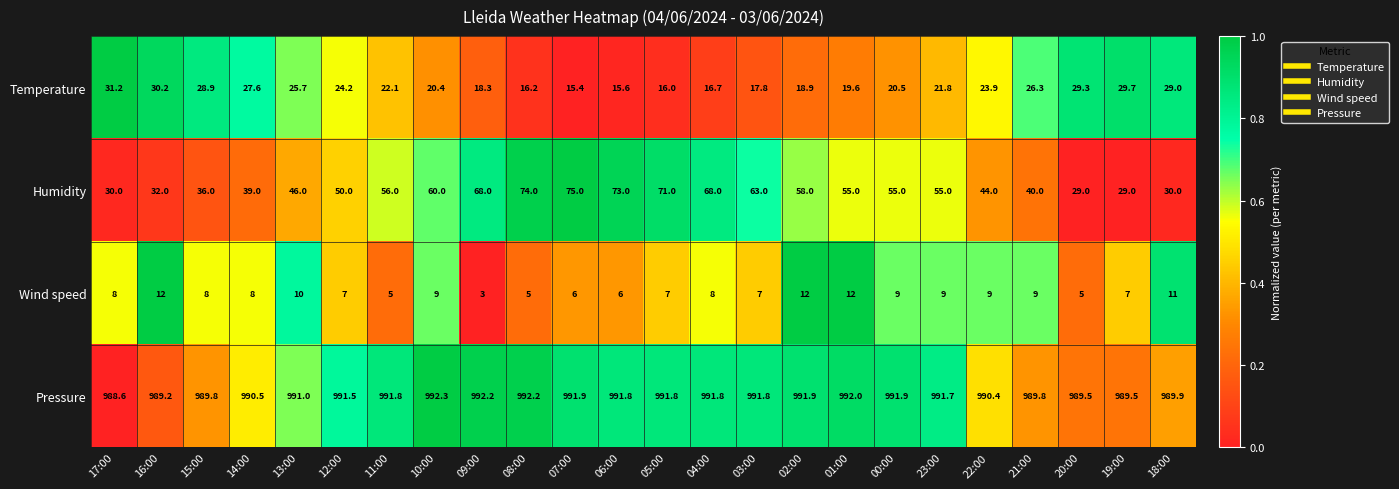

Which series has the largest total across all categories?

Pressure